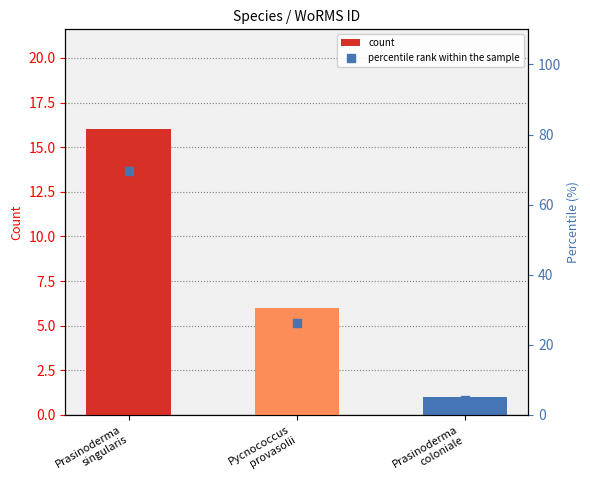

Reading left to right, extract all data points from this chart.

count: 16.0	6.0	1.0
percentile rank within the sample: 69.6	26.1	4.3